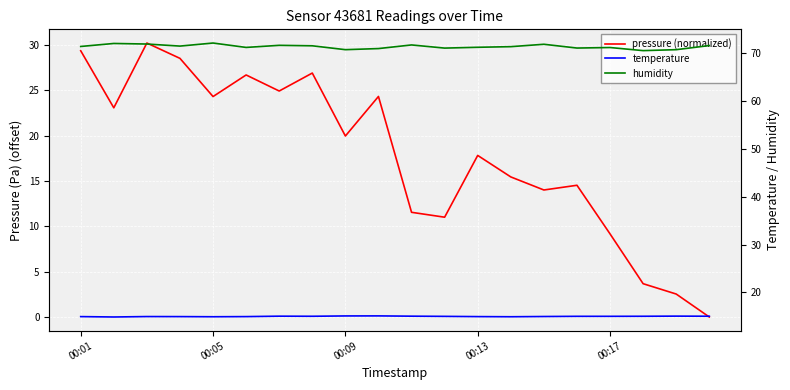

Rank the series by their maximum value, from lowest to highest.

temperature, pressure (normalized), humidity